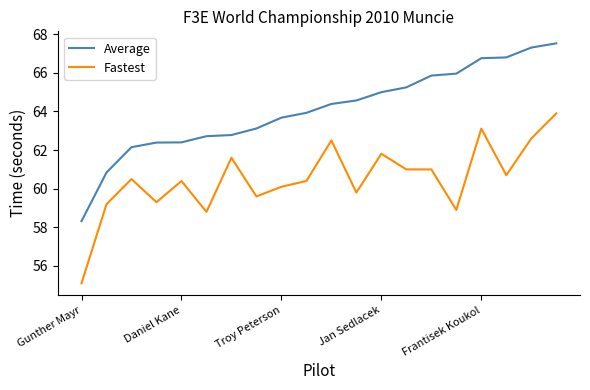

Which series has the largest total across all categories?

Average